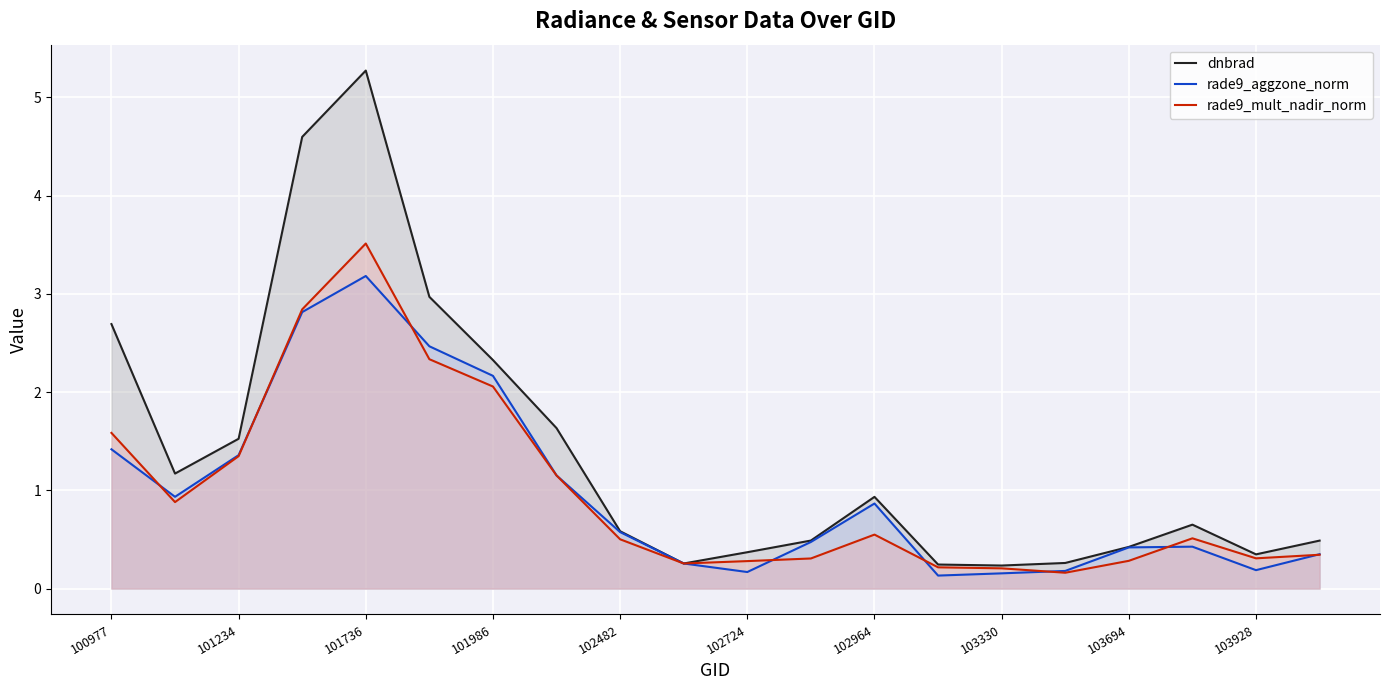

Which series has the largest range (max minus min)?

dnbrad